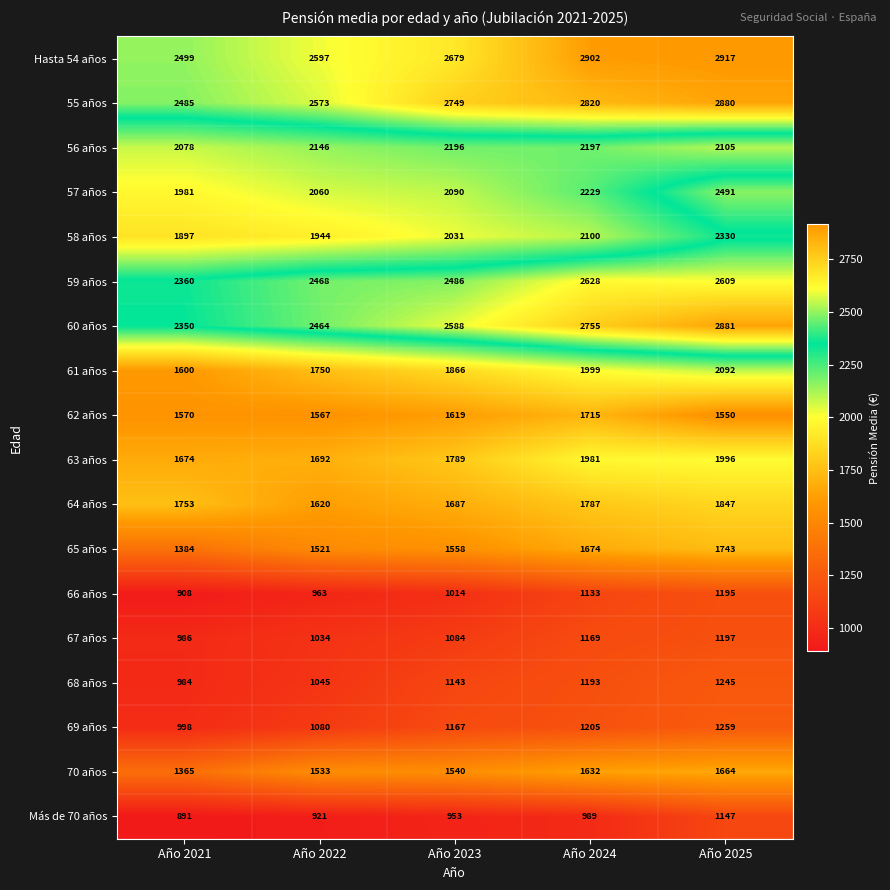

Which series has the largest total across all categories?

Hasta 54 años